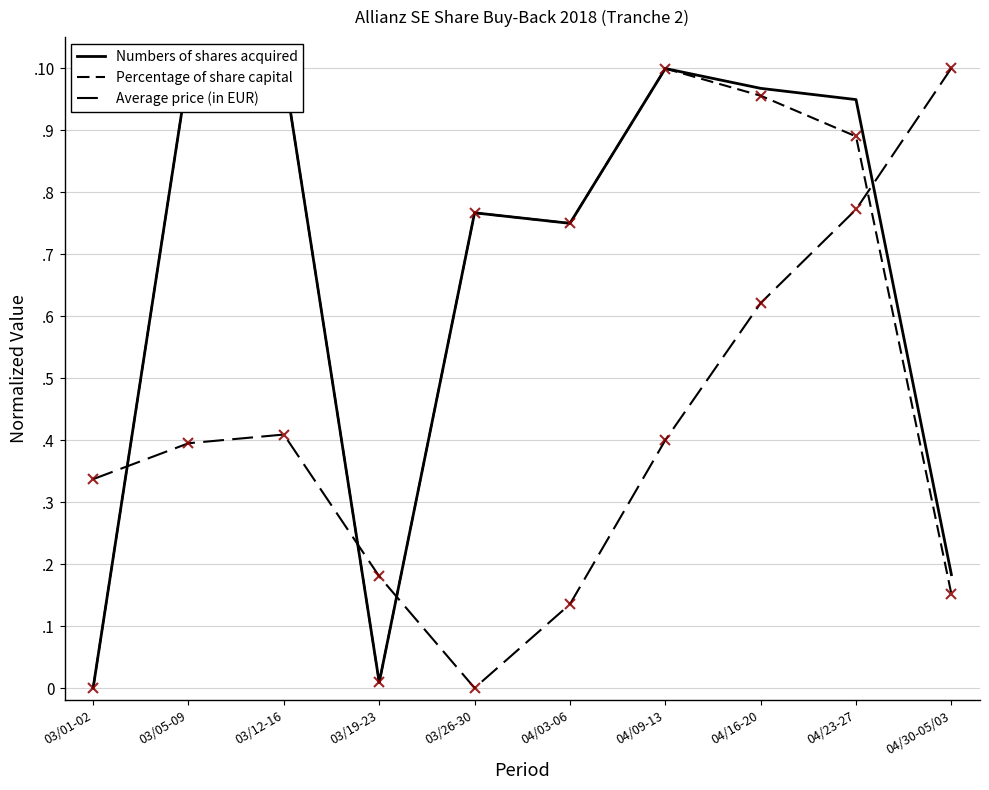

Between which two adjacent categories do Numbers of shares acquired and Average price (in EUR) first intersect?

03/01-02 and 03/05-09